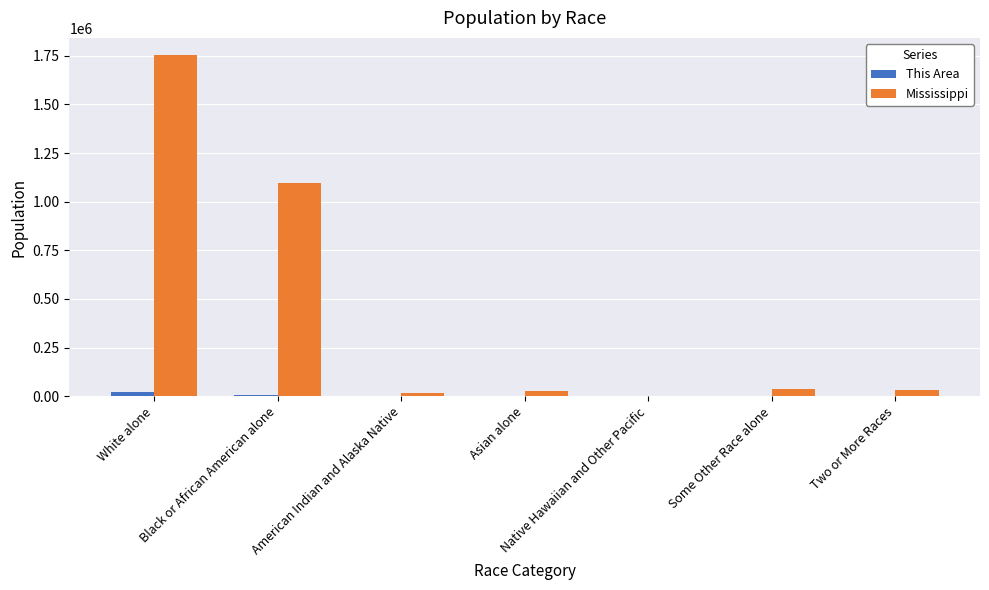

What value does the This Area series have at Two or More Races?

531